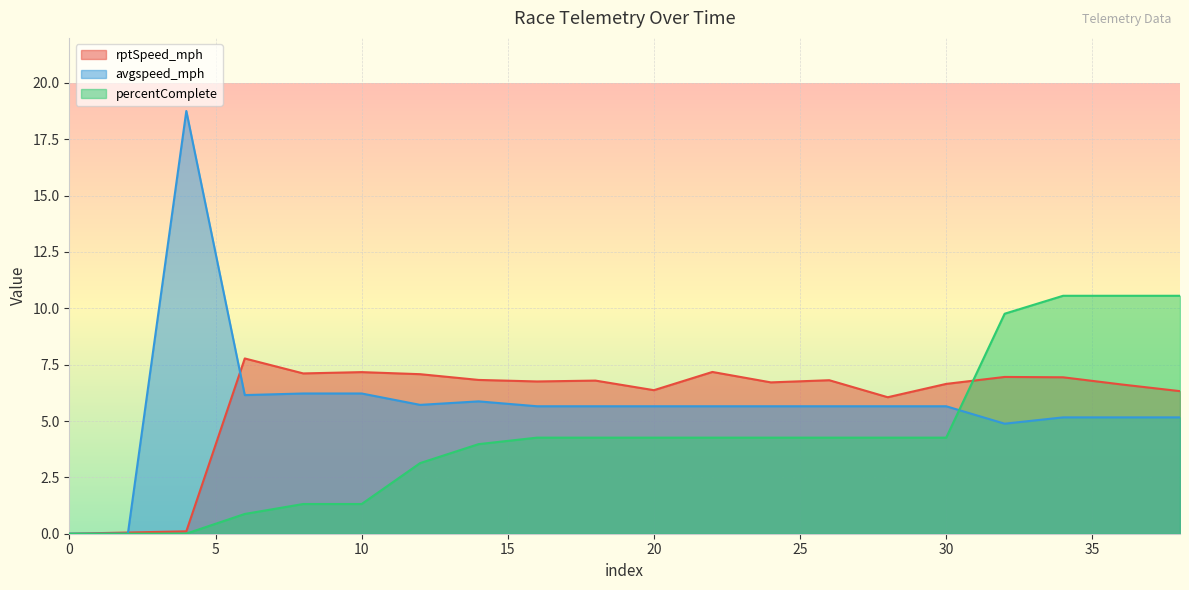

What is the sum of all percentComplete values?

86.2